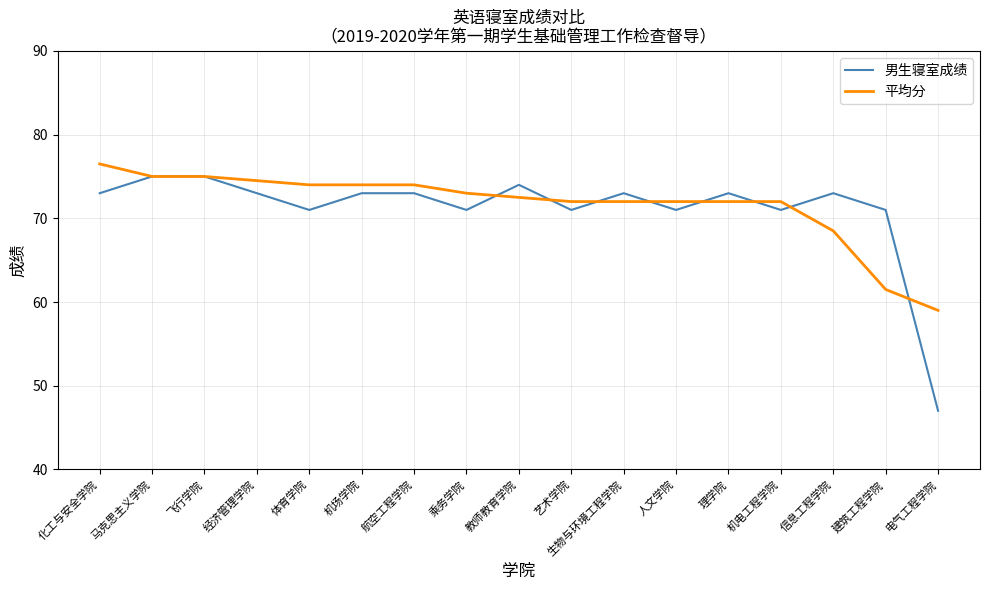

Which category has the lowest value in the 男生寝室成绩 series?

电气工程学院